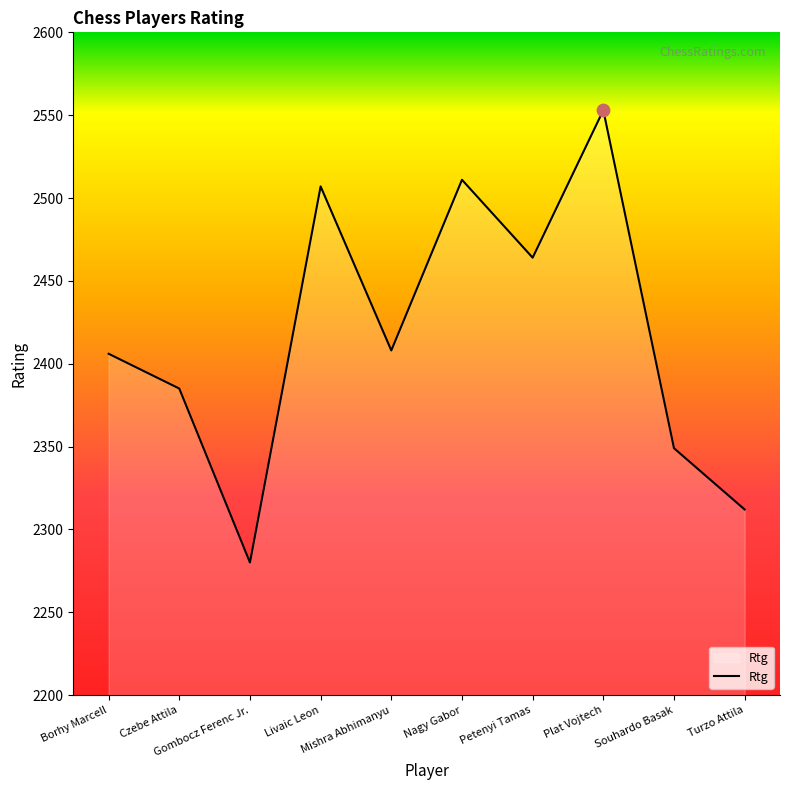

Approximately how many times larger is the value at Borhy Marcell compared to Souhardo Basak?

1.0